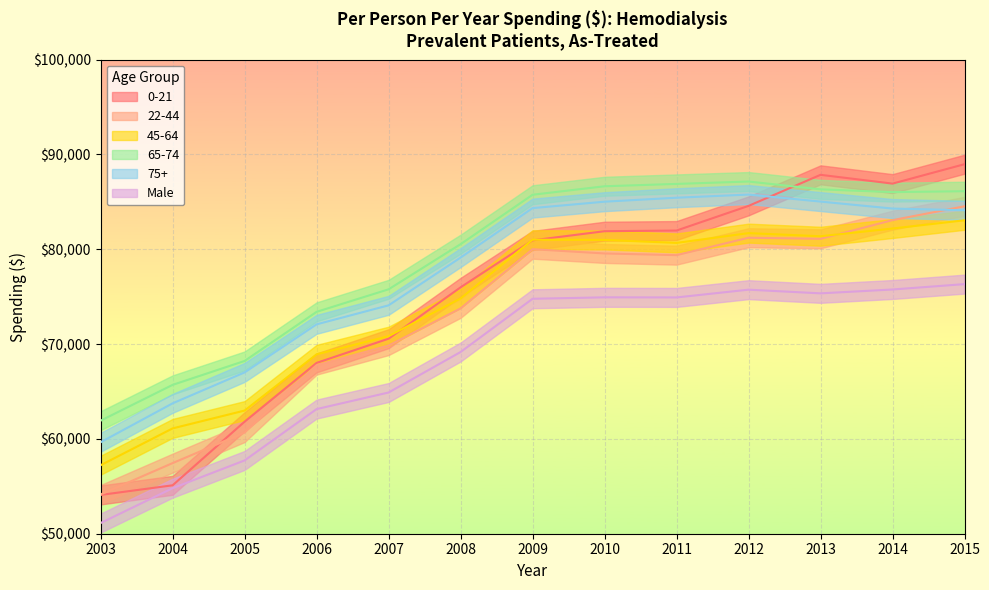

Read the 75+ value at 2007, to the nearest 100.

74100